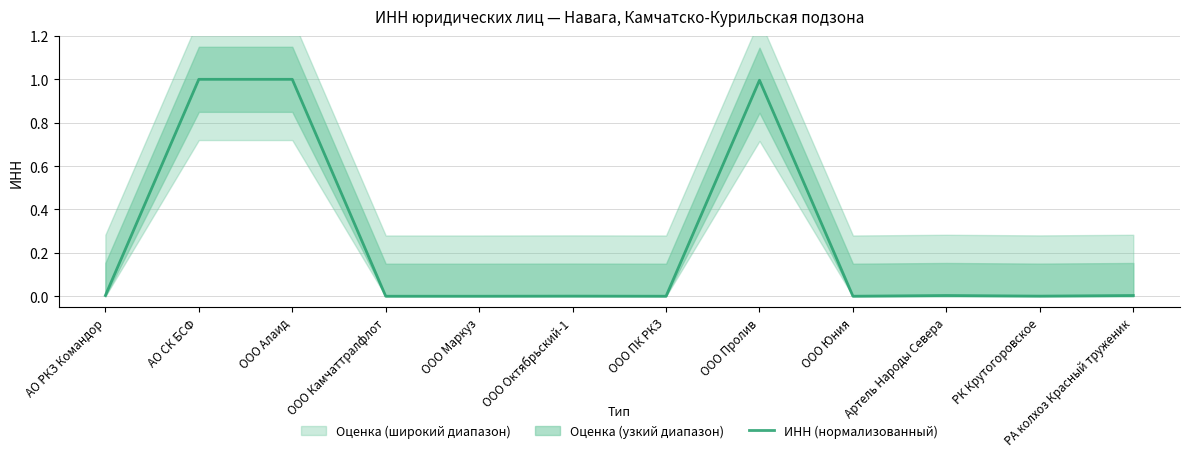

The chart shows a value of 1.0 at АО СК БСФ. True or false?

True